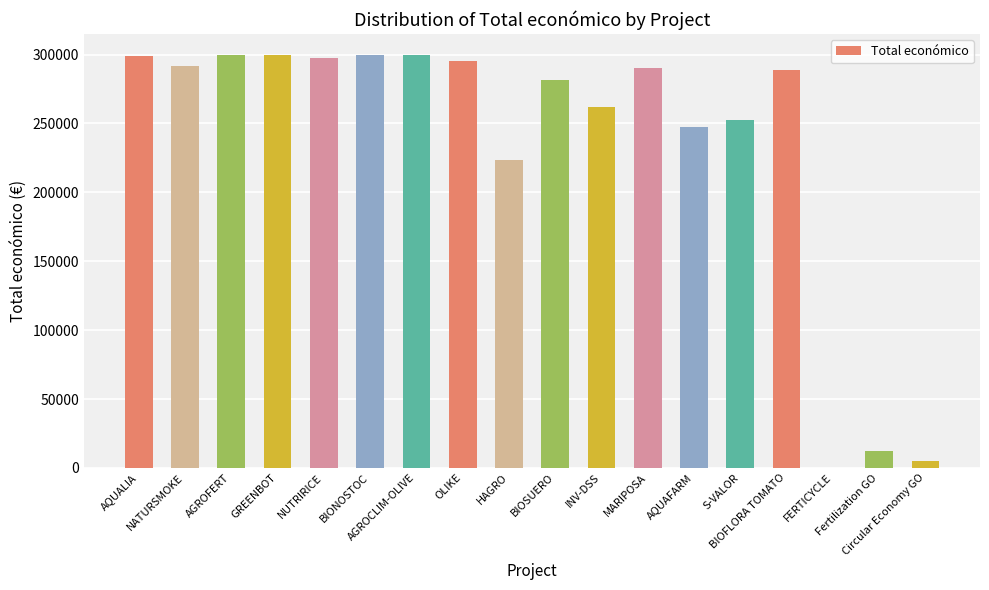

What is the maximum value shown in the chart?

299900